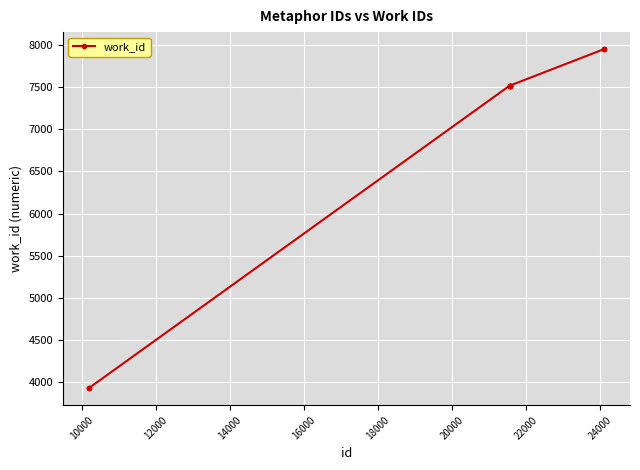

Reading left to right, list all the values displayed in this chart.

3928	3928	7519	7519	7519	7519	7519	7519	7952	7952